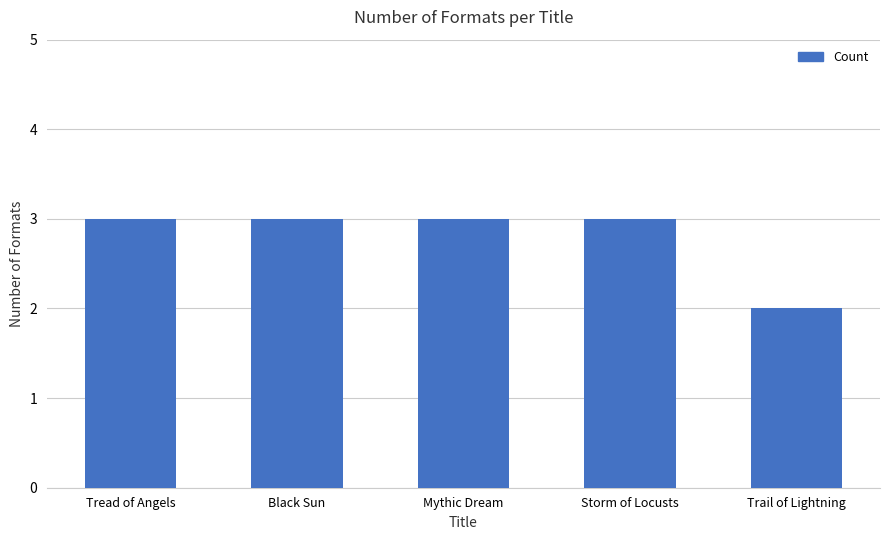

What is the sum of all values?

14